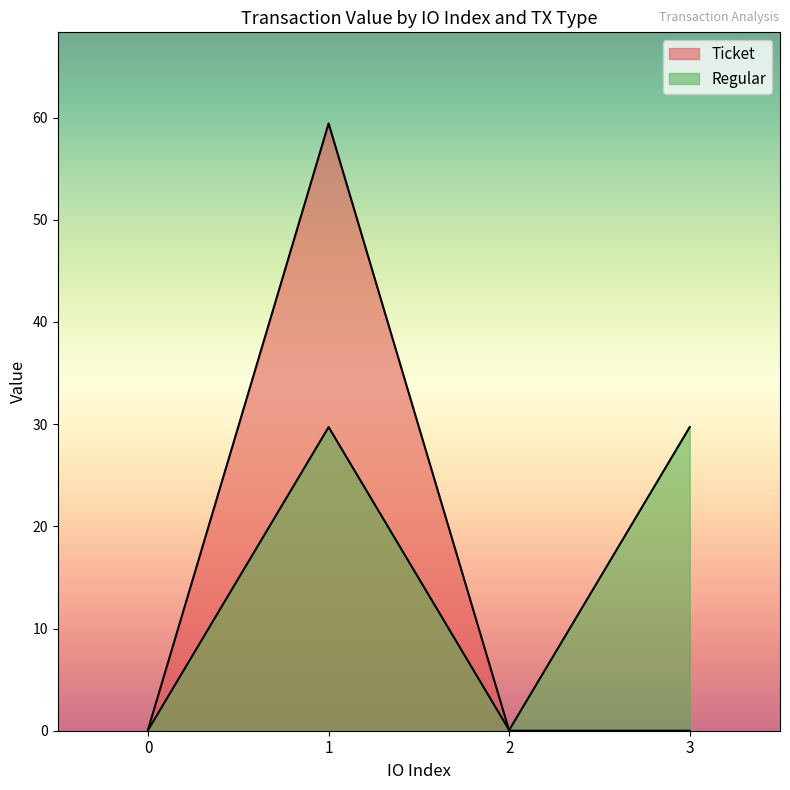

Rank the categories by value from highest to lowest.

1, 3, 0, 2